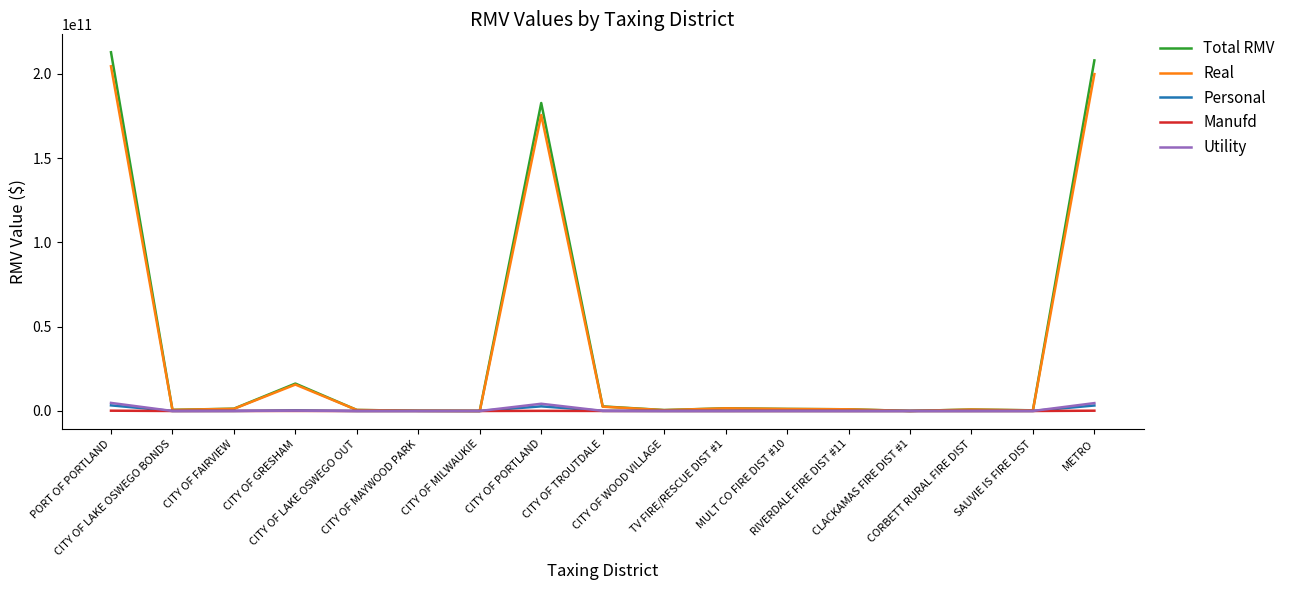

Which series has the largest range (max minus min)?

Total RMV